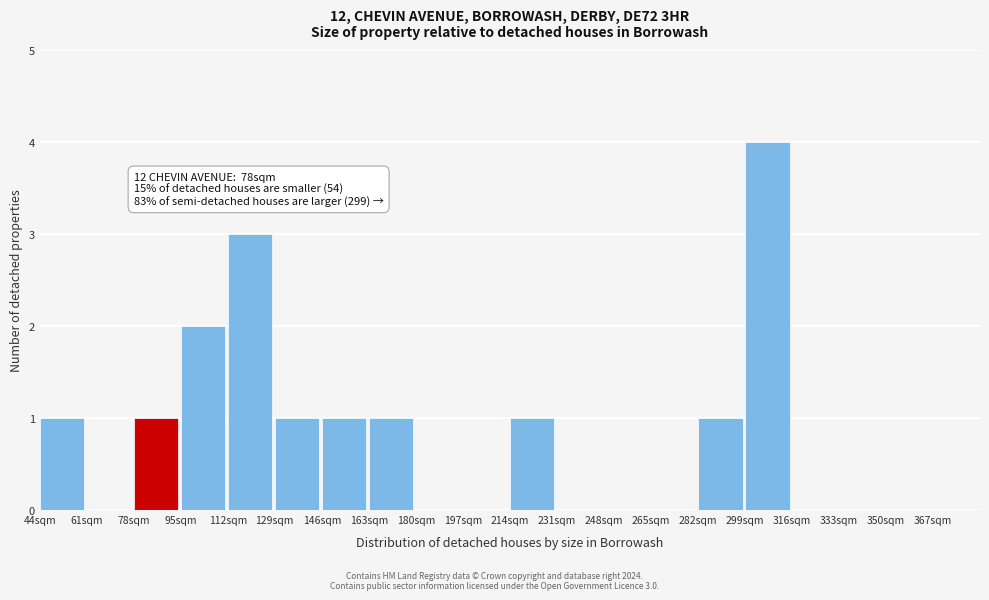

Over which range of the x-axis is the bar tallest?

299 to 316